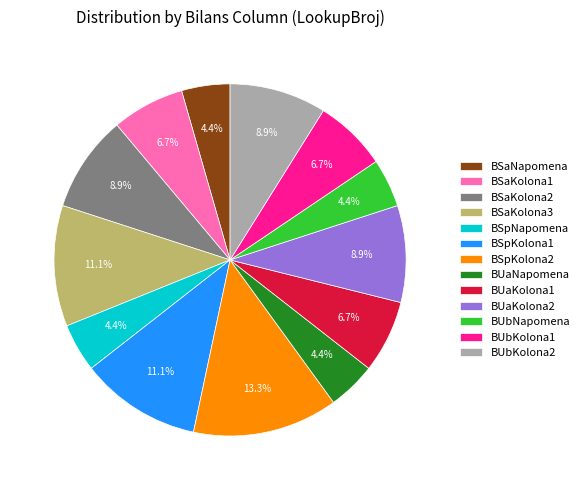

Combined, what portion of the pie is BUaKolona2 and BSpKolona1?

20.0%